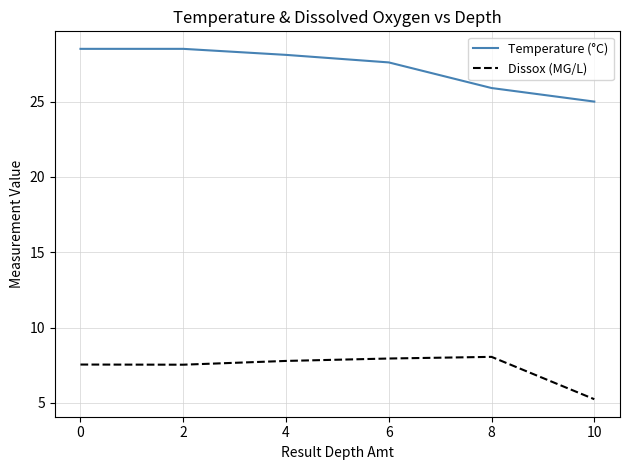

Is this an area chart (filled region under the line)?

No